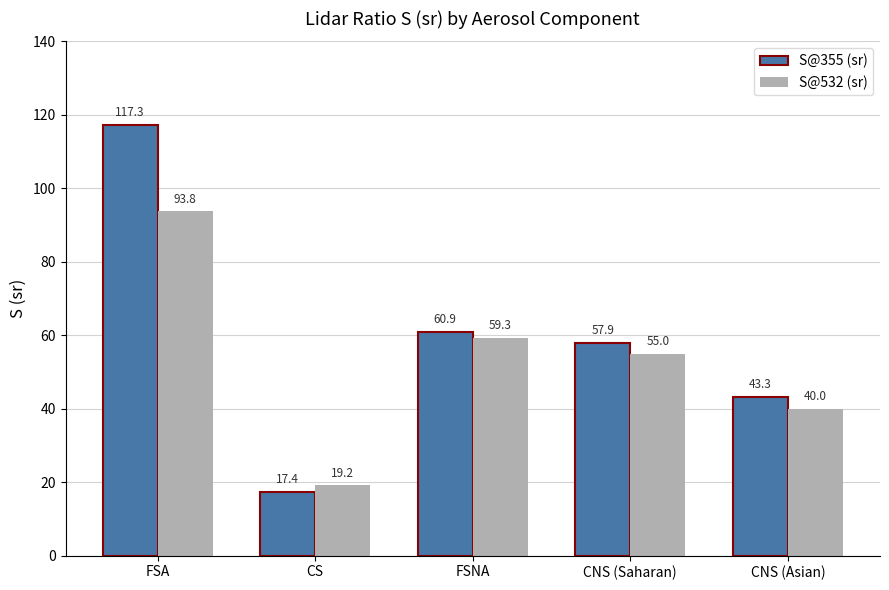

How many values in the S@355 (sr) series are below 57?

2